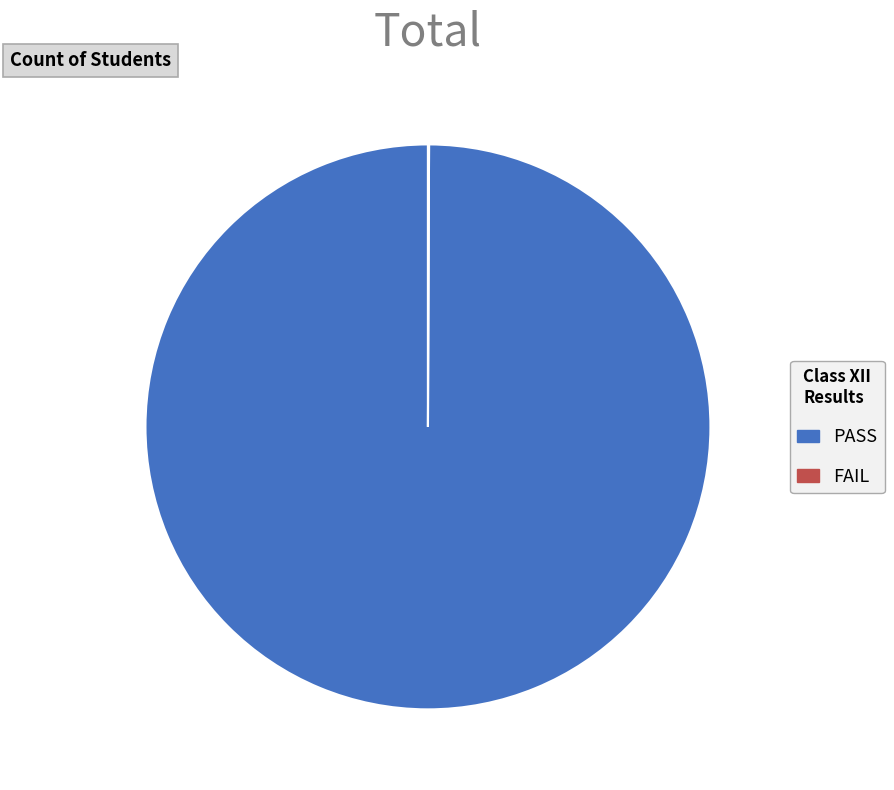

What is the largest slice in the pie chart?

PASS